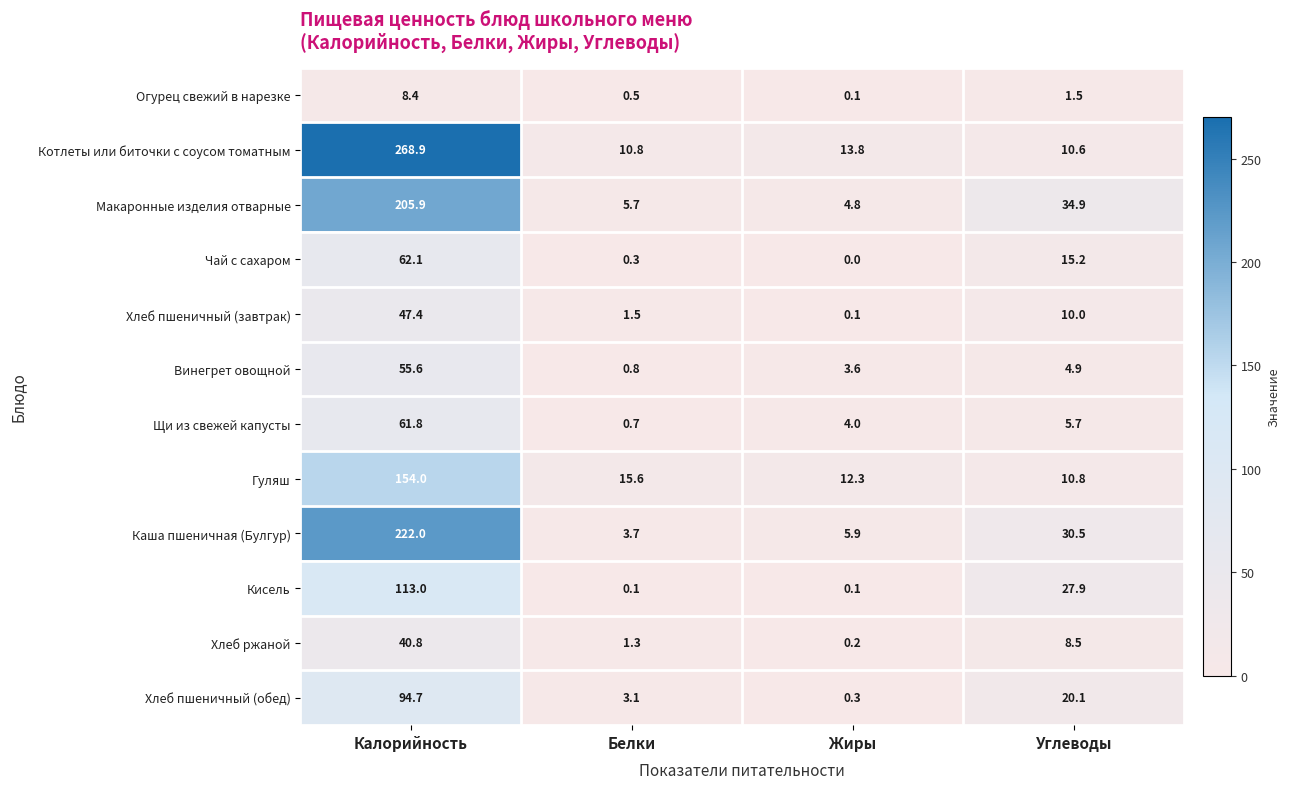

What is the sum of all Винегрет овощной values?

64.9